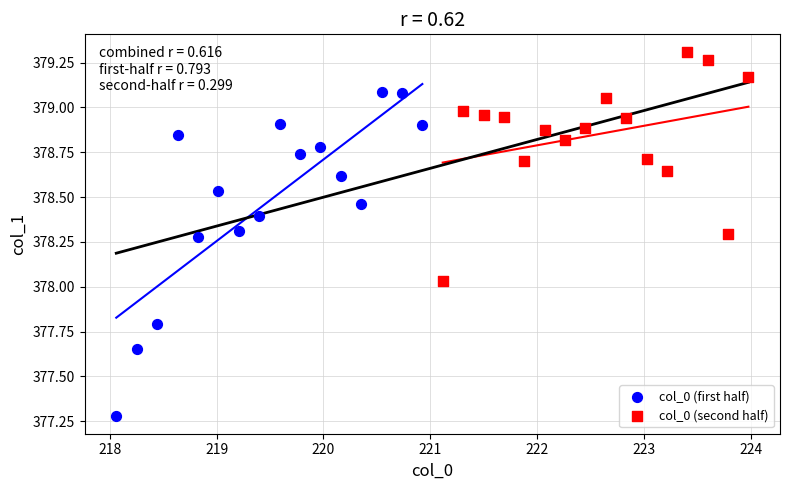

What are all the series names shown in the legend?

col_0 (first half), col_0 (second half)